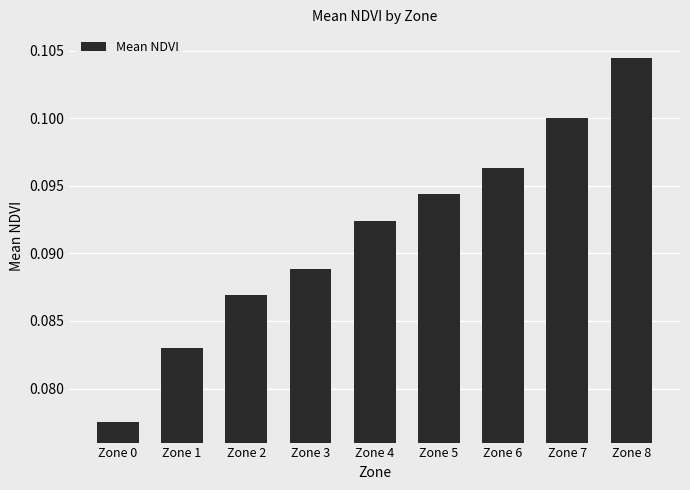

Which has a higher value, Zone 1 or Zone 4?

Zone 4